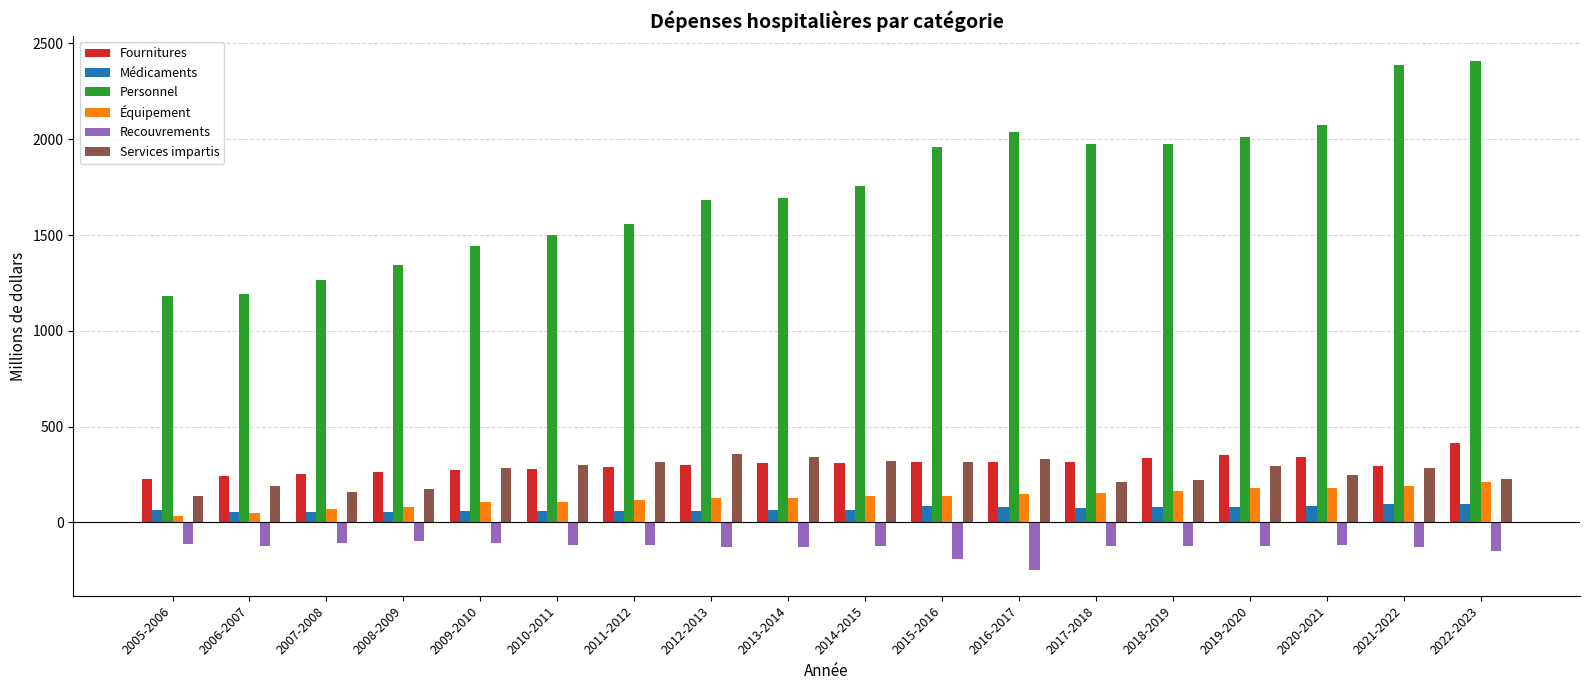

What is the total value across all series at 2020-2021?

2807.2